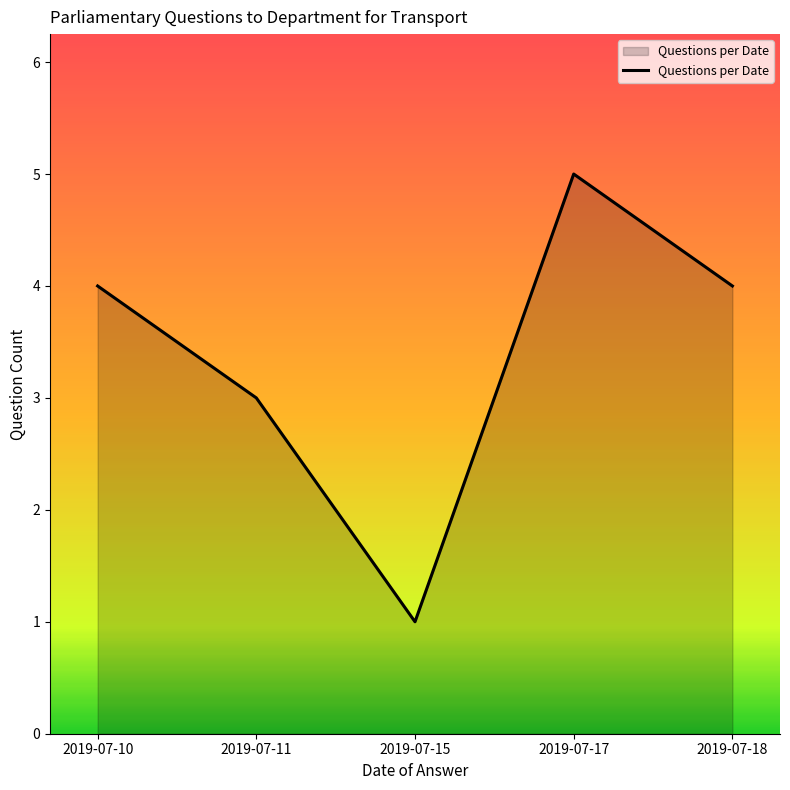

Read the value at 2019-07-17.

5